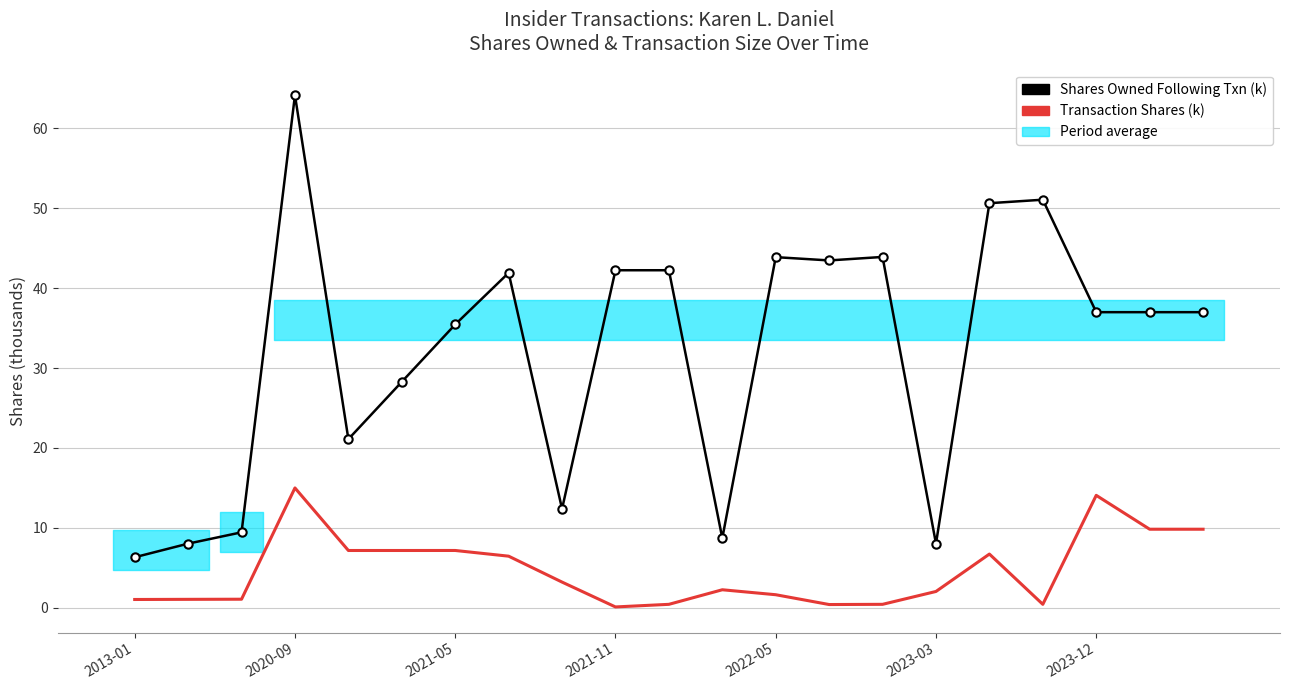

What is the value of the Transaction Shares (thousands) point at the 15th from the left?

0.4